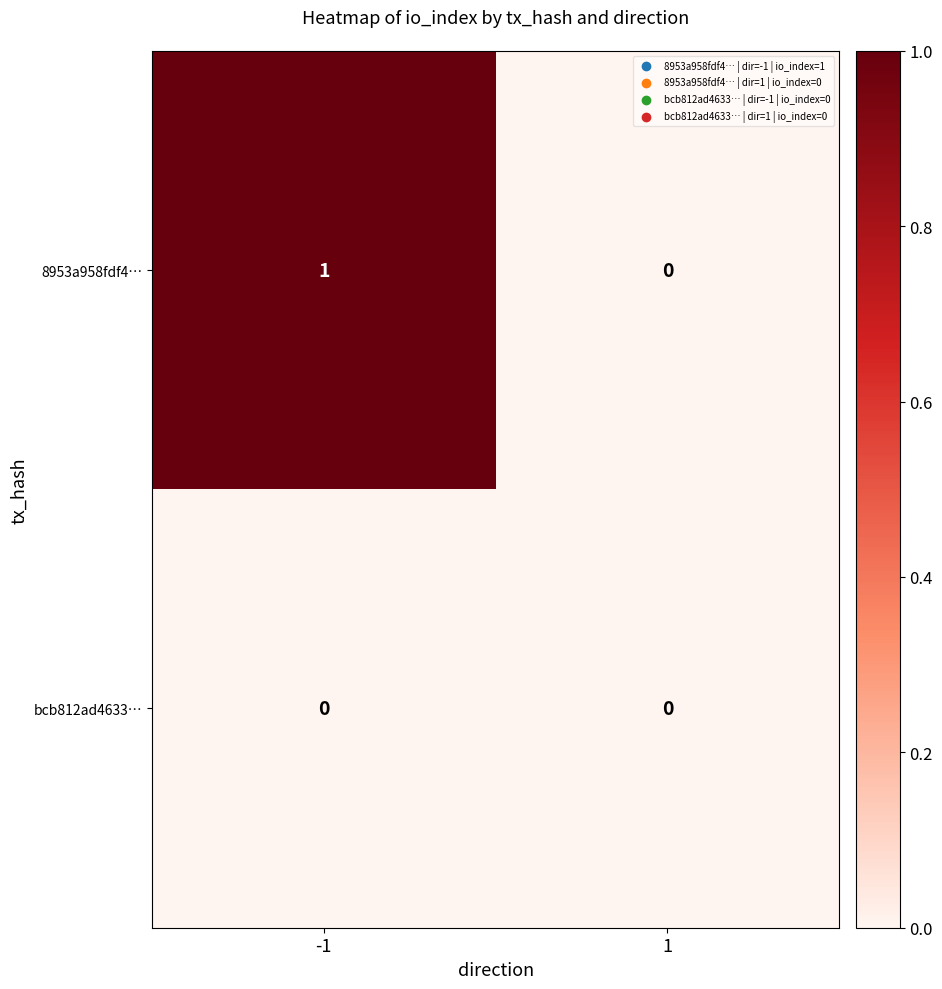

List the series in order of their overall mean, lowest first.

bcb812ad4633…, 8953a958fdf4…